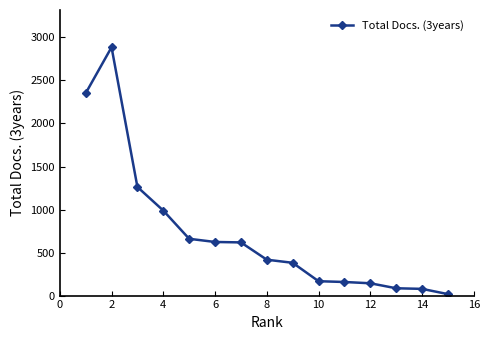

True or false: there are more than 0 points higher than both neighbors.

True